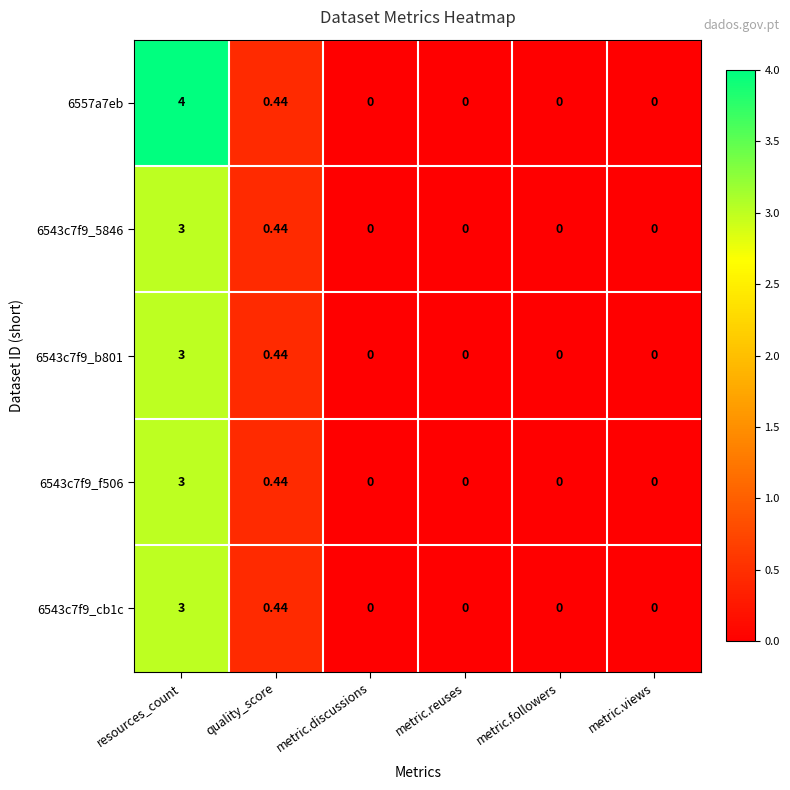

Where is 6543c7f9_5846 nearest to the value 1?

quality_score